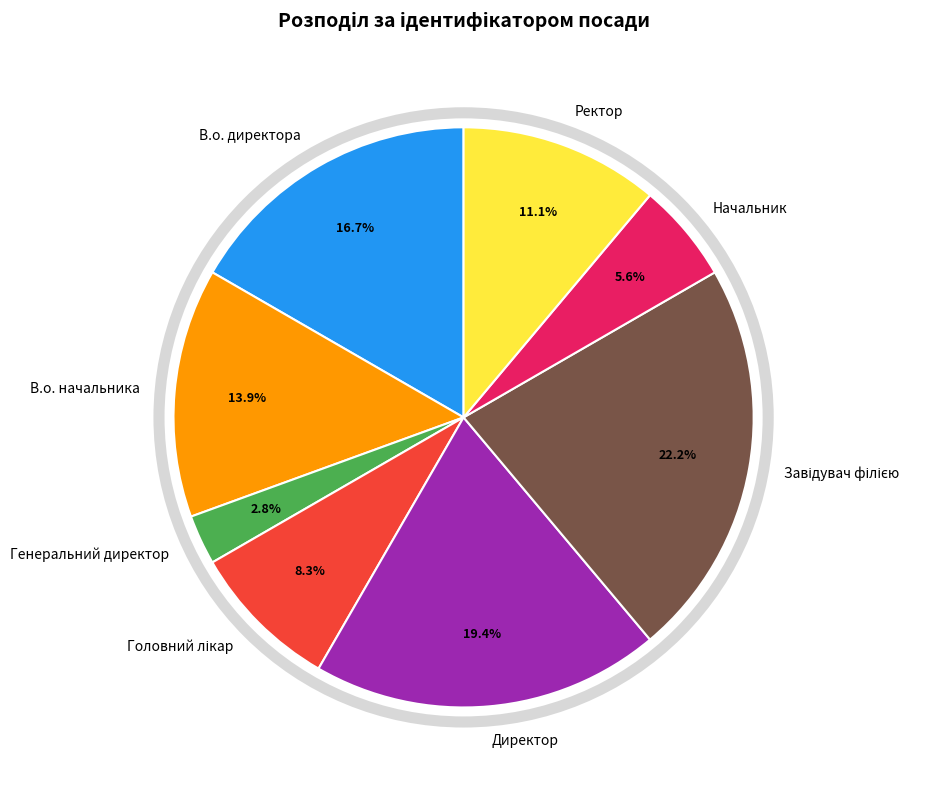

What percentage is NOT represented by Генеральний директор?

97.2%